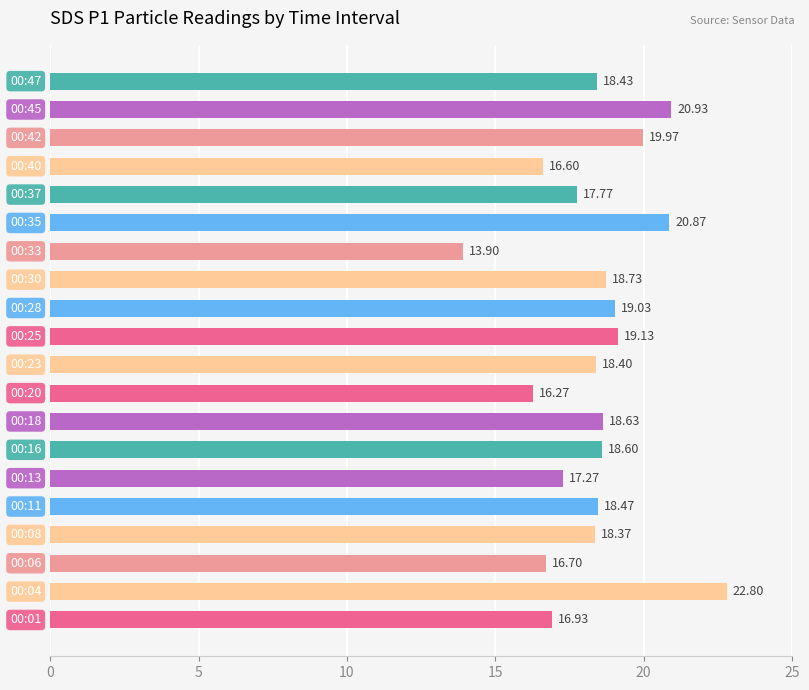

What is the maximum value shown in the chart?

22.8